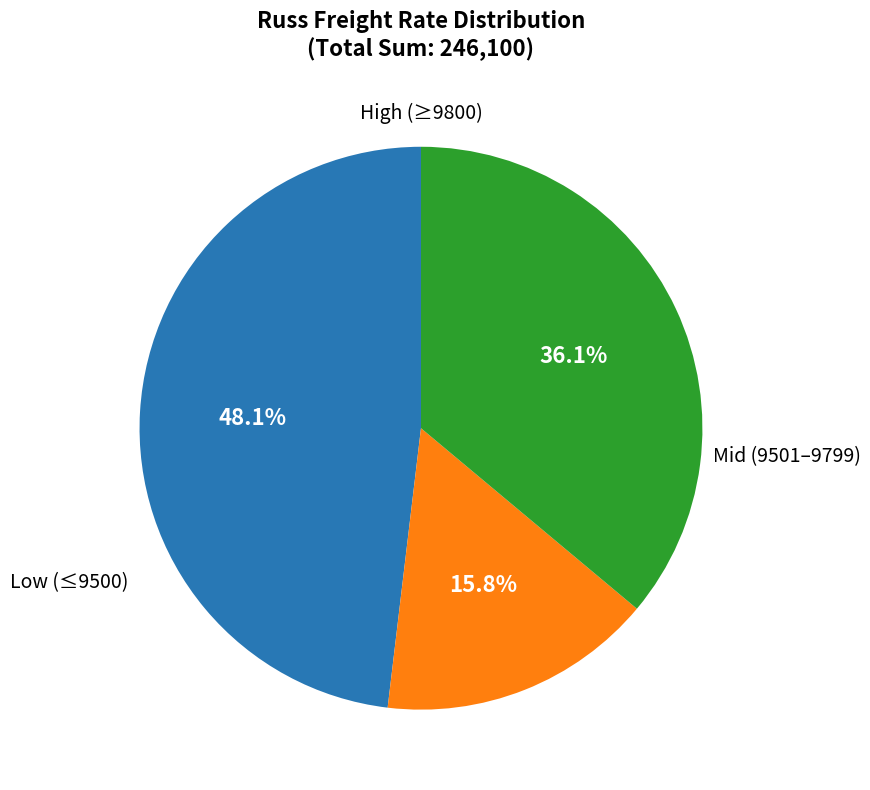

Is there a majority slice in this chart?

No